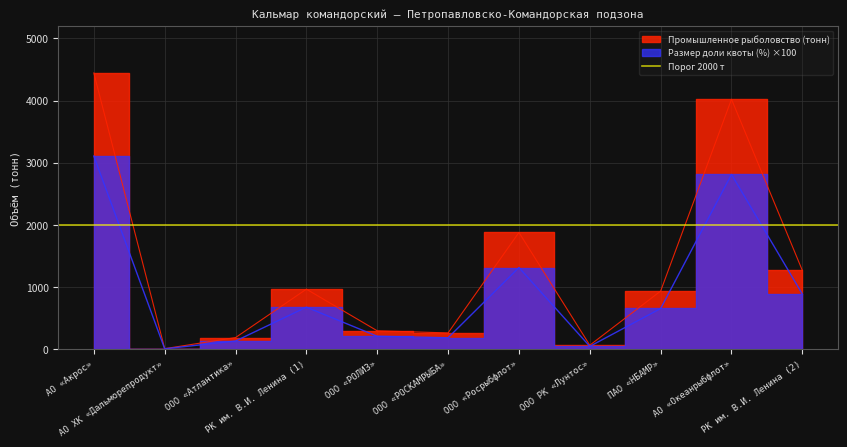

What is the sum of the Размер доли квоты (%) values at АО «Акрос» and АО ХК «Дальморепродукт»?

3110.6